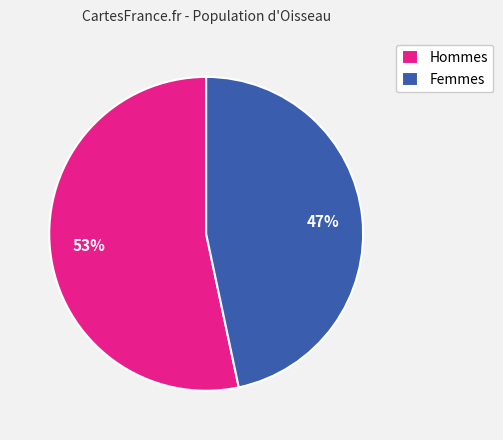

What is the smallest slice in the pie chart?

Femmes